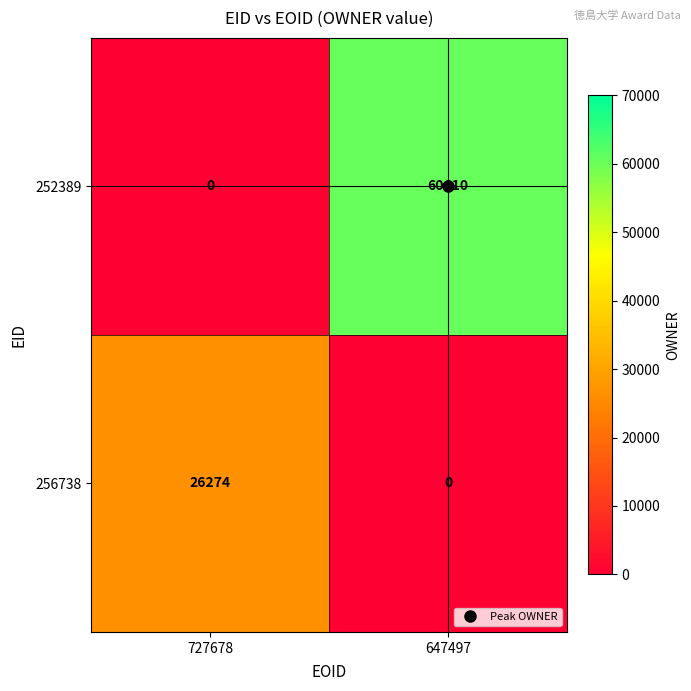

At which label does 252389 reach its minimum?

727678